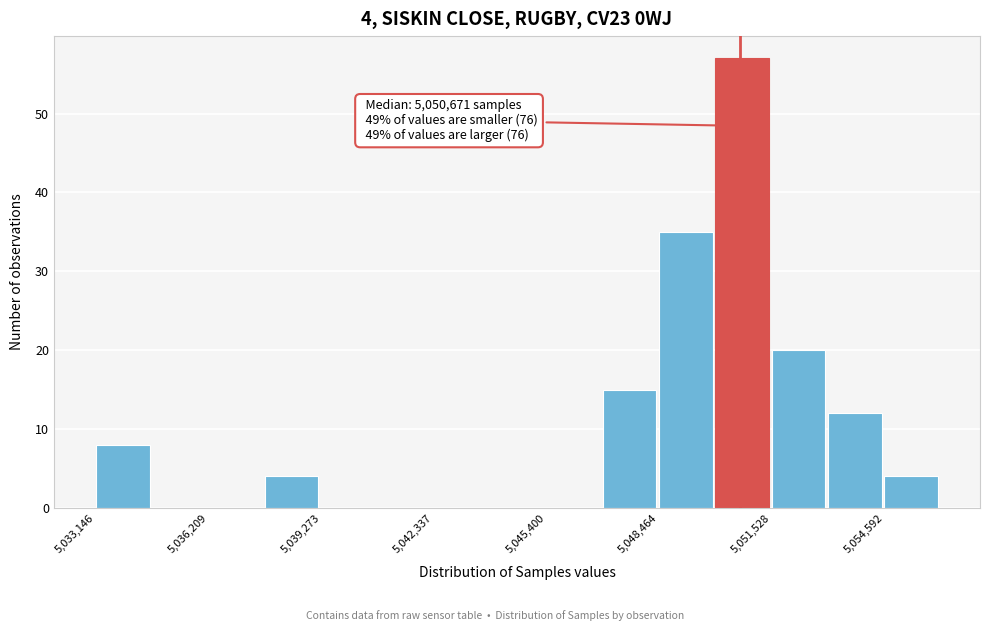

Around what value on the x-axis is the tallest bar? Give the approximate position of its centre, as read against the axis.

5050500